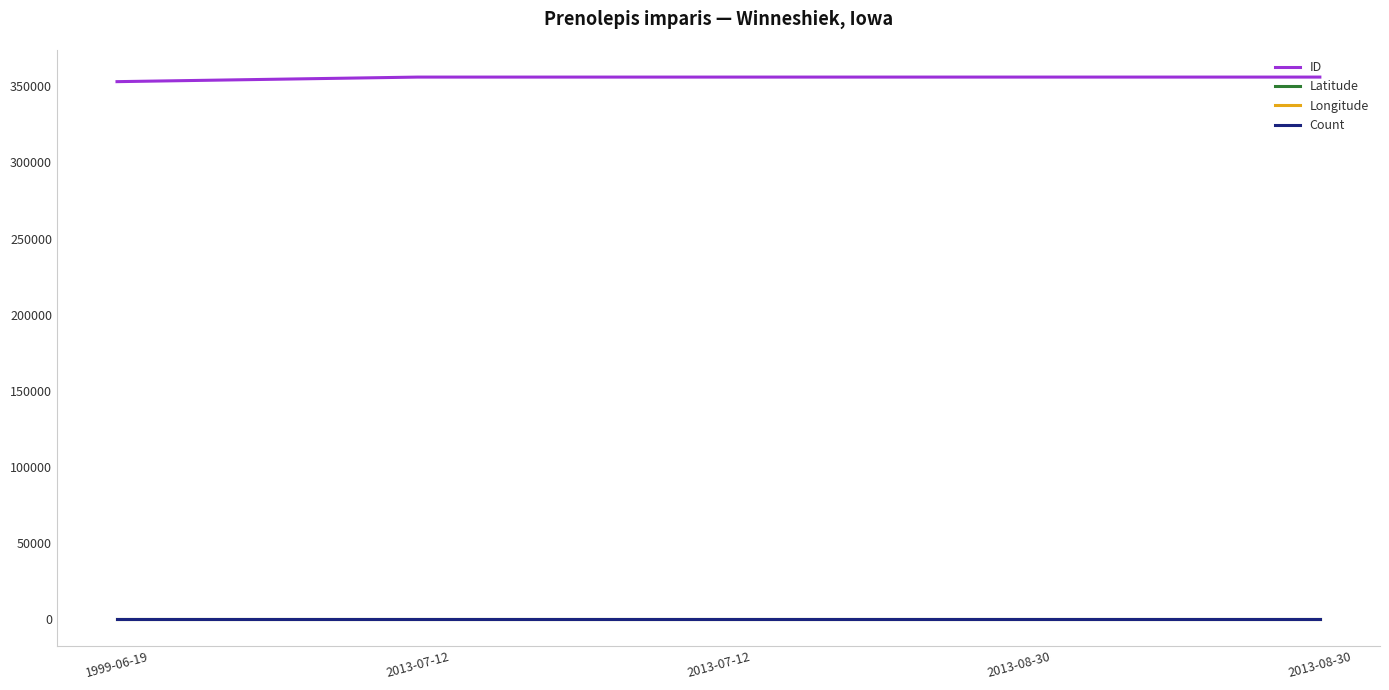

How many lines are shown in the chart?

4